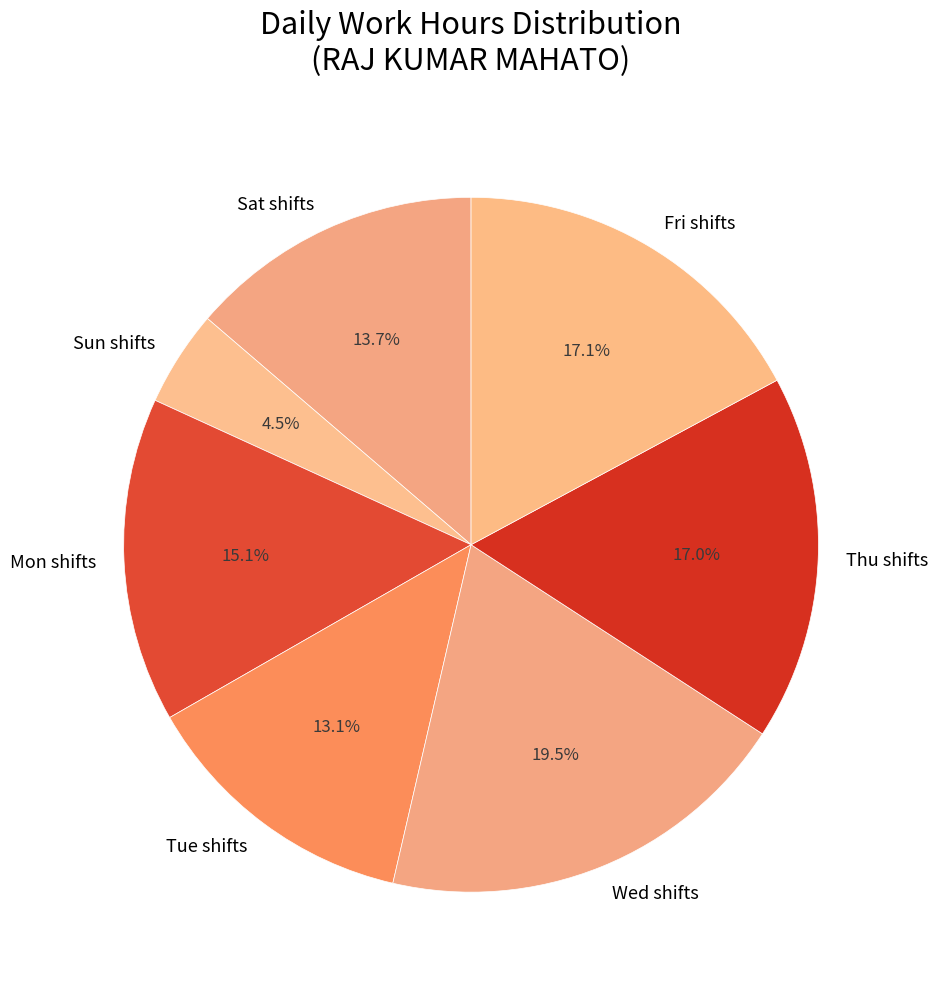

What is the ratio of the value at Thu shifts to the value at Mon shifts?

1.1